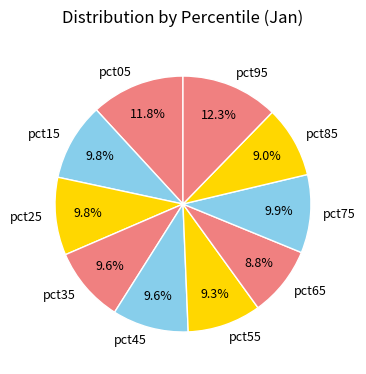

Does pct05 account for over 50% of the chart?

No